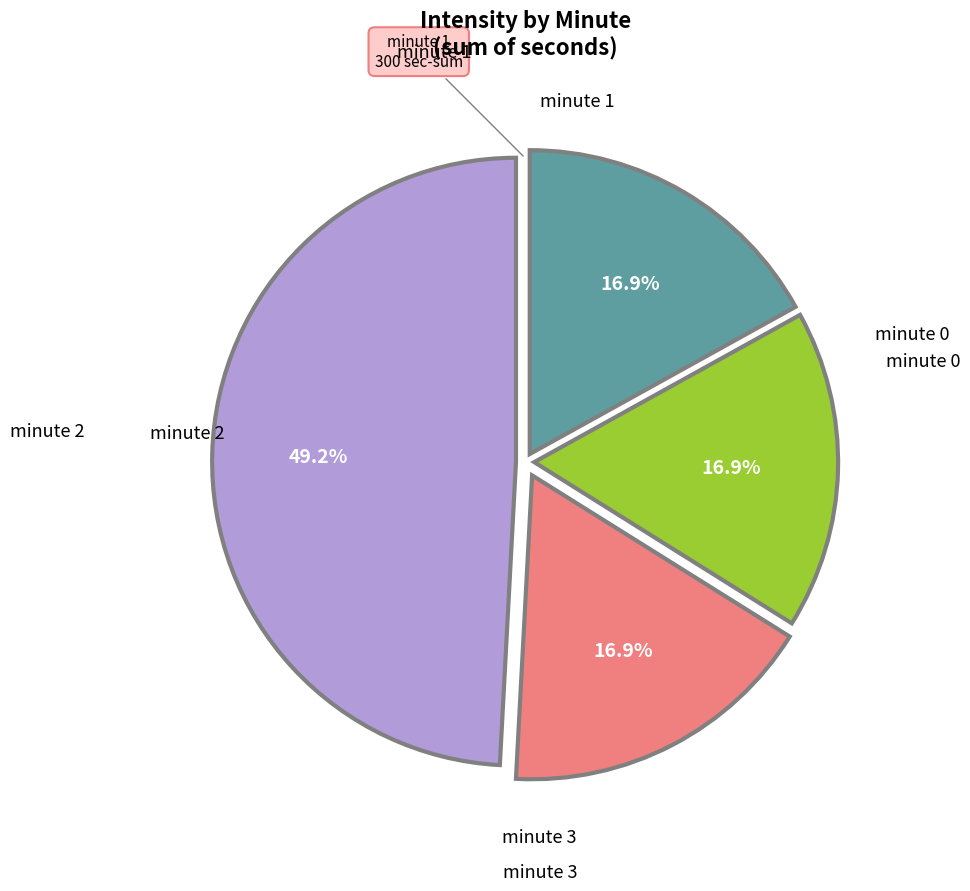

Does any single category account for the majority?

No